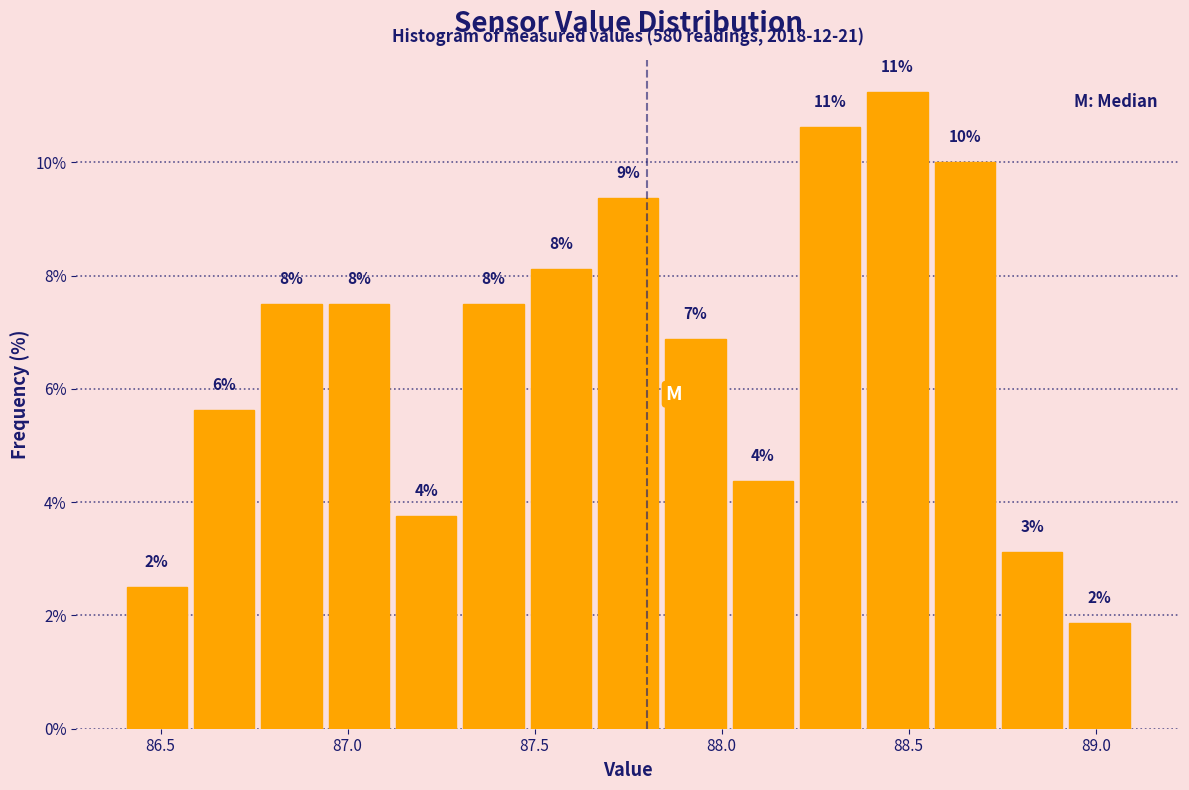

Read against the x-axis, roughly where is the centre of the tallest bar?

88.45